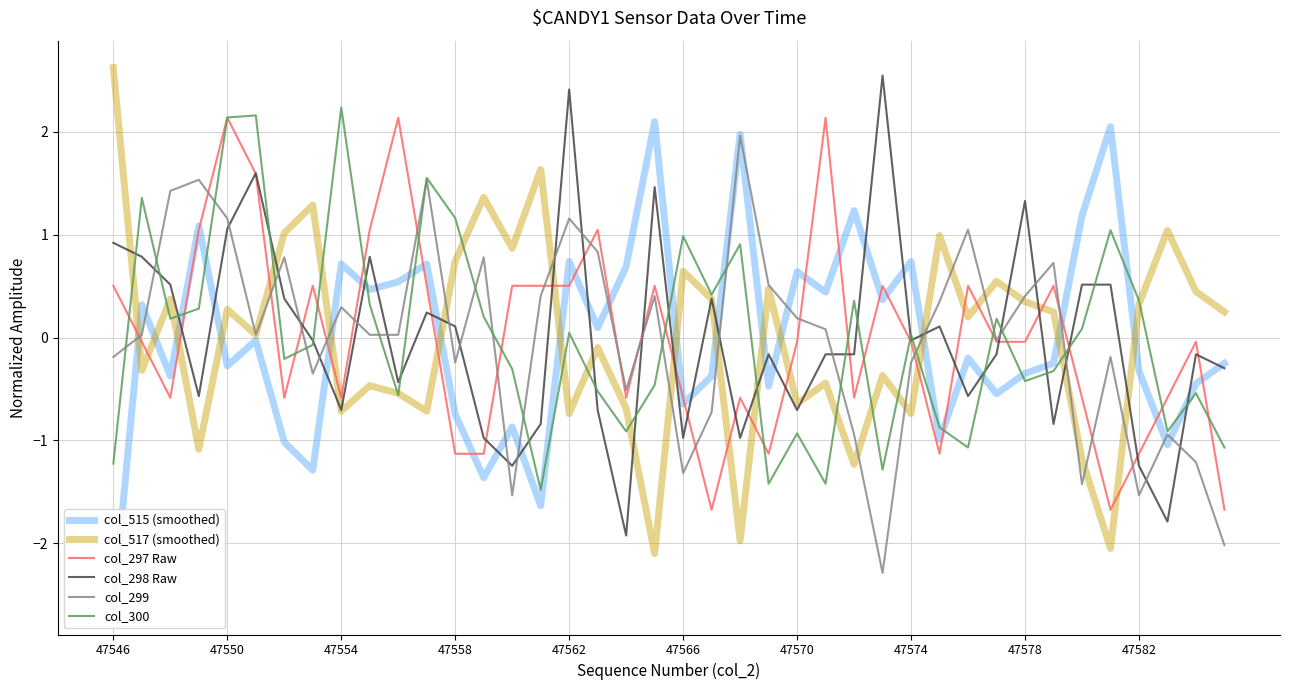

What is the highest value of the col_299 series?

2.0